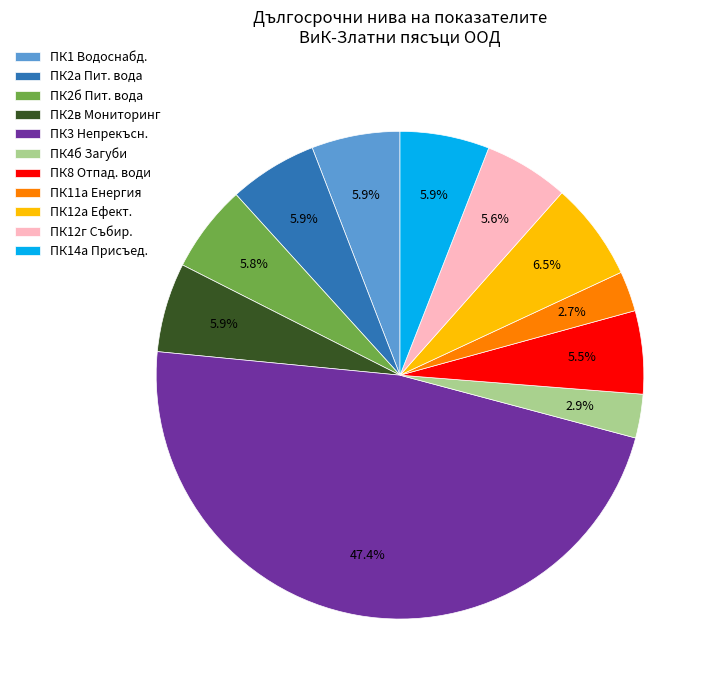

Is the sum of ПК2б Пит. вода and ПК11а Енергия greater than half?

No